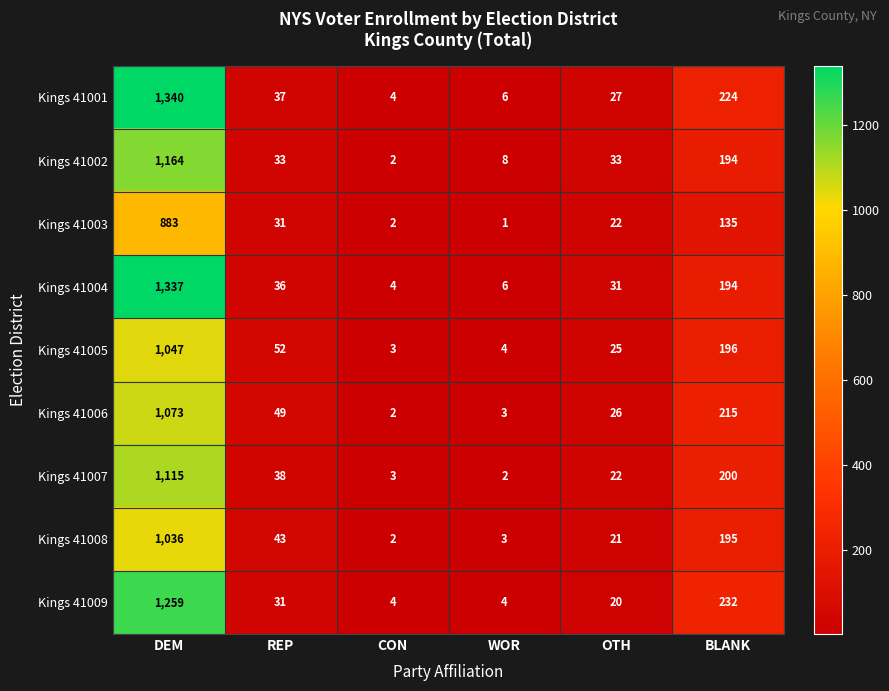

What is the spread (max minus min) of values at CON?

2